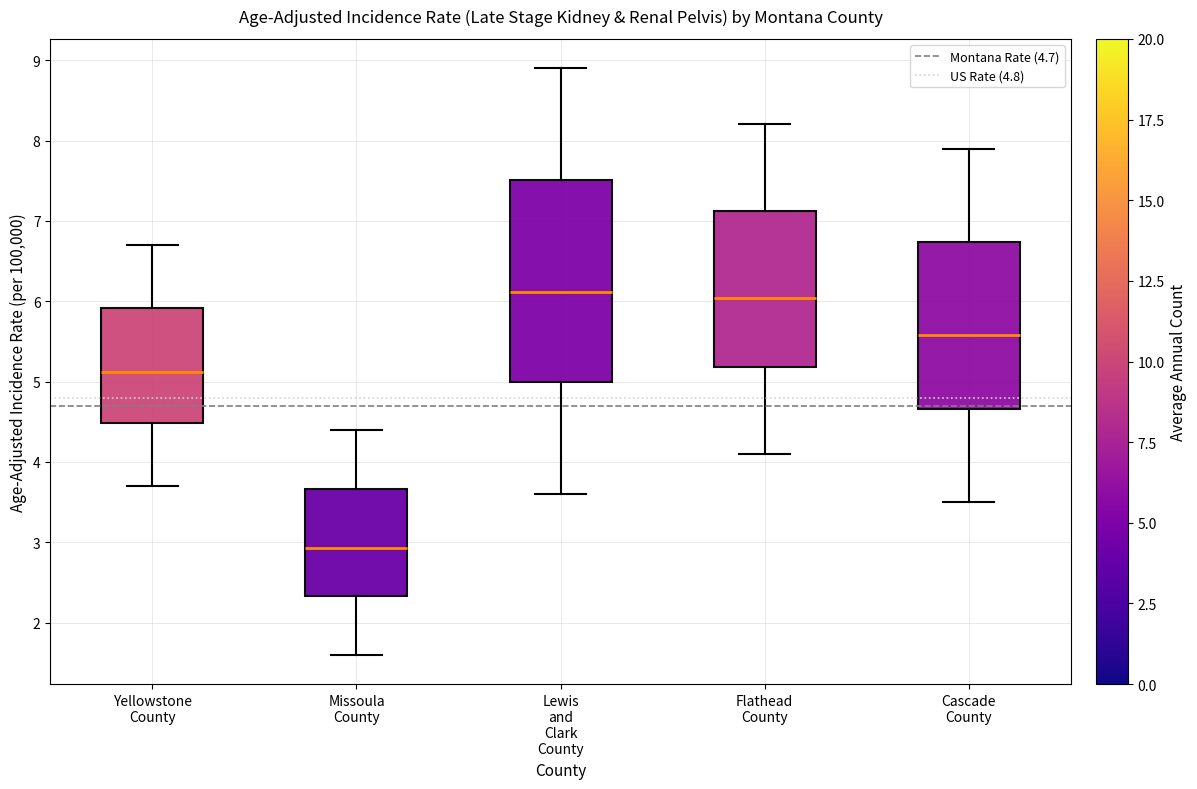

Reading left to right, read every box against the y-axis: the position of its median line, the range the box covers, and the ends of its whiskers. The values are not printed on the chart, so give them approximately, as read against the axis.

Yellowstone County: median 5.1, box 4.5 to 5.9, whiskers 3.7 to 6.7
Missoula County: median 2.9, box 2.3 to 3.7, whiskers 1.6 to 4.4
Lewis and Clark County: median 6.1, box 5.0 to 7.5, whiskers 3.6 to 8.9
Flathead County: median 6.0, box 5.2 to 7.1, whiskers 4.1 to 8.2
Cascade County: median 5.6, box 4.7 to 6.7, whiskers 3.5 to 7.9